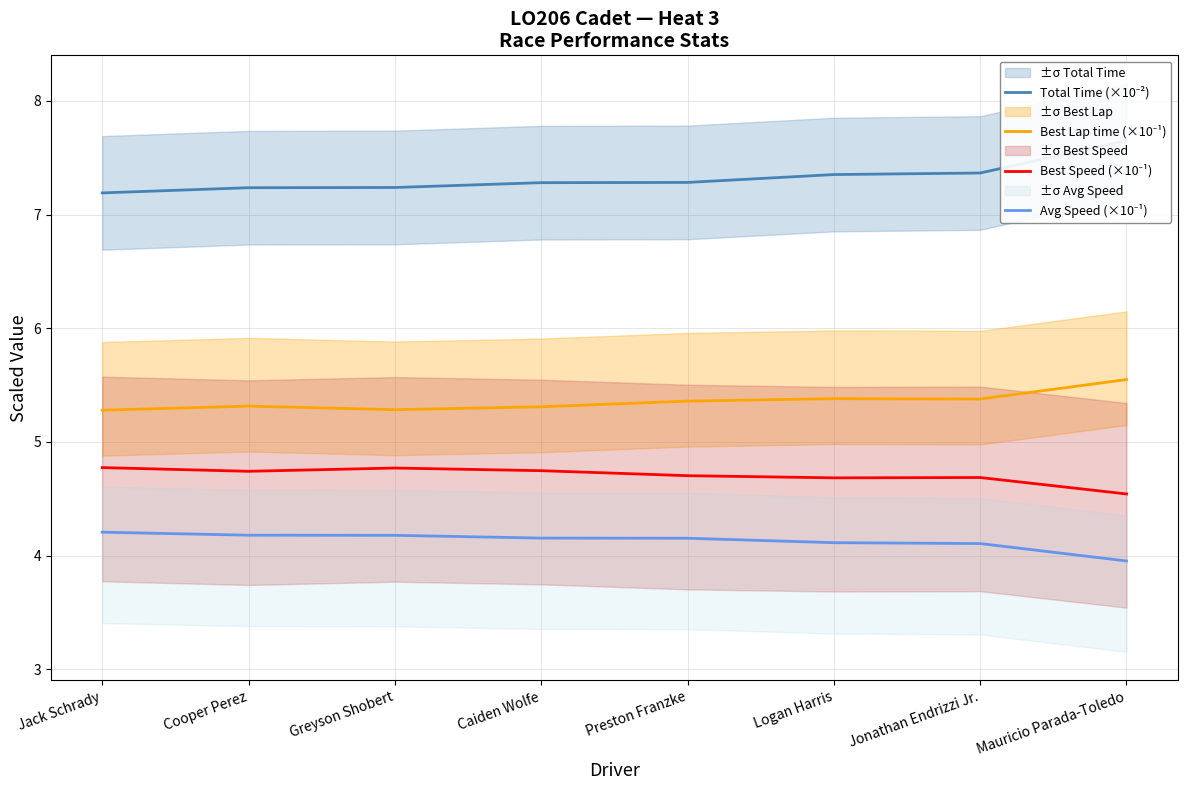

Which category has the highest value in the Avg Speed (×10⁻¹) series?

Jack Schrady